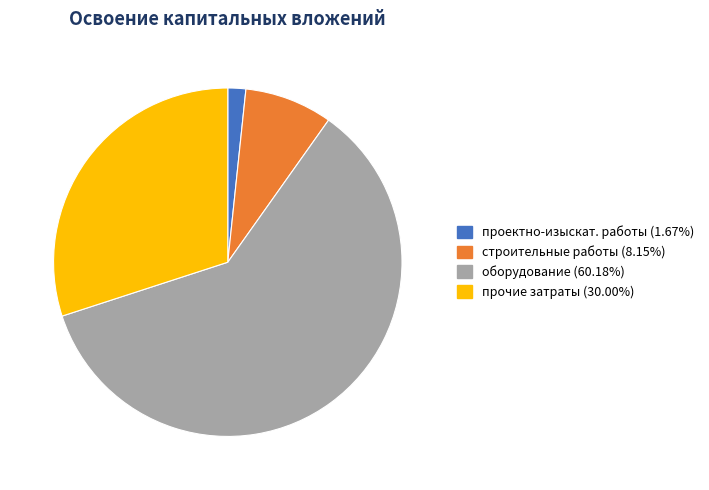

Is there a majority slice in this chart?

Yes